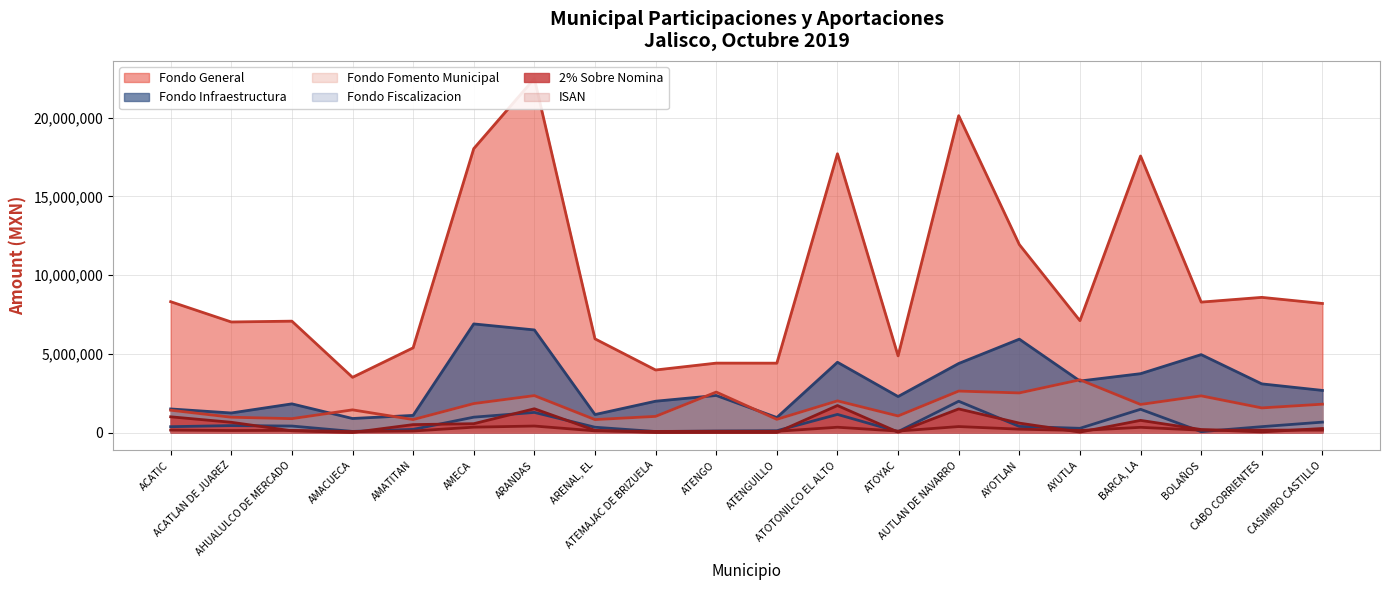

In Fondo Fomento Municipal, how many points are lower than both neighbors (excluding endpoints)?

8